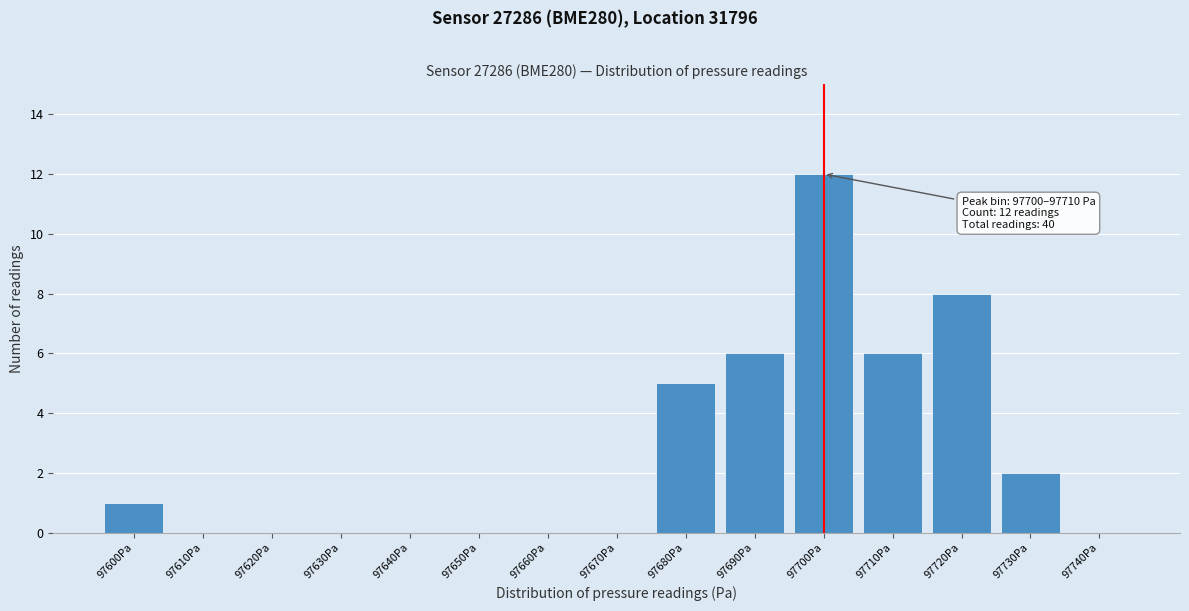

Reading left to right, list all the values displayed in this chart.

97600Pa=1	97610Pa=0	97620Pa=0	97630Pa=0	97640Pa=0	97650Pa=0	97660Pa=0	97670Pa=0	97680Pa=5	97690Pa=6	97700Pa=12	97710Pa=6	97720Pa=8	97730Pa=2	97740Pa=0